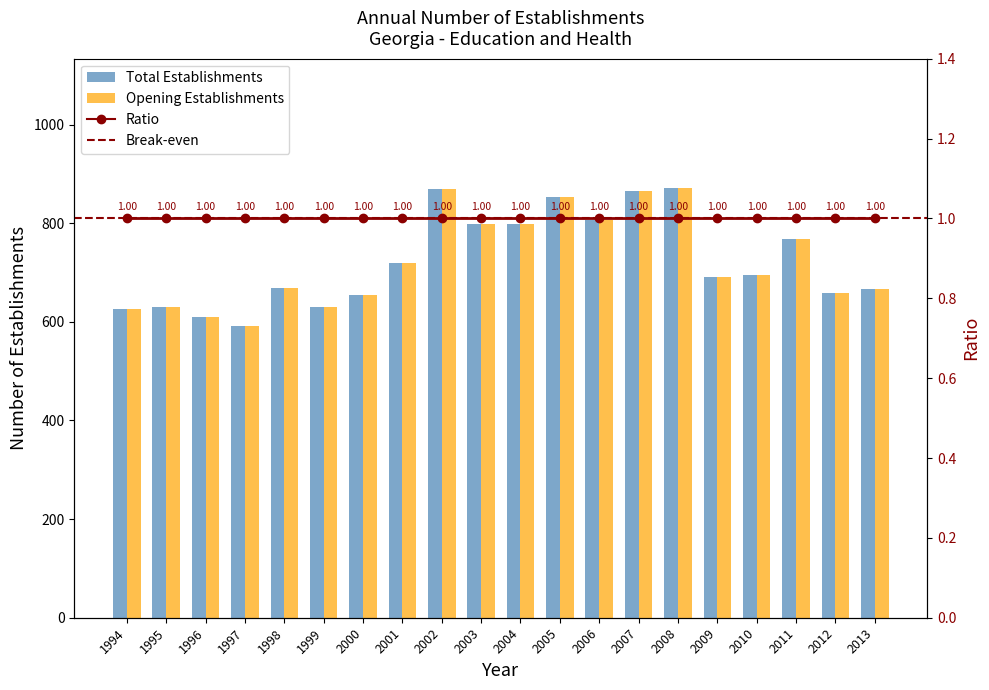

Reading right to left, extract all data points from this chart.

Total Establishments: 667	659	767	695	691	872	866	807	854	799	799	870	719	654	631	669	592	609	631	626
Opening establishments: 667	659	767	695	691	872	866	807	854	799	799	870	719	654	631	669	592	609	631	626